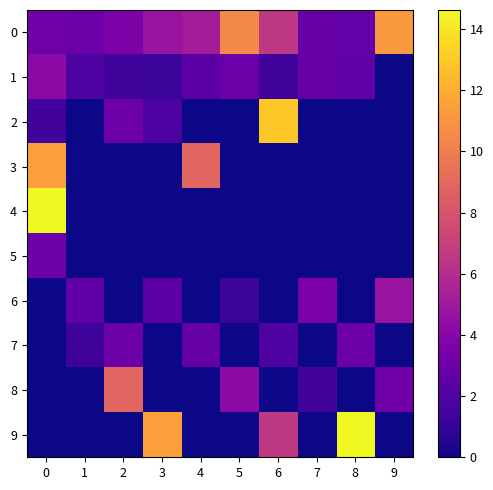

What is the difference between the highest and lowest values at 5?

10.5